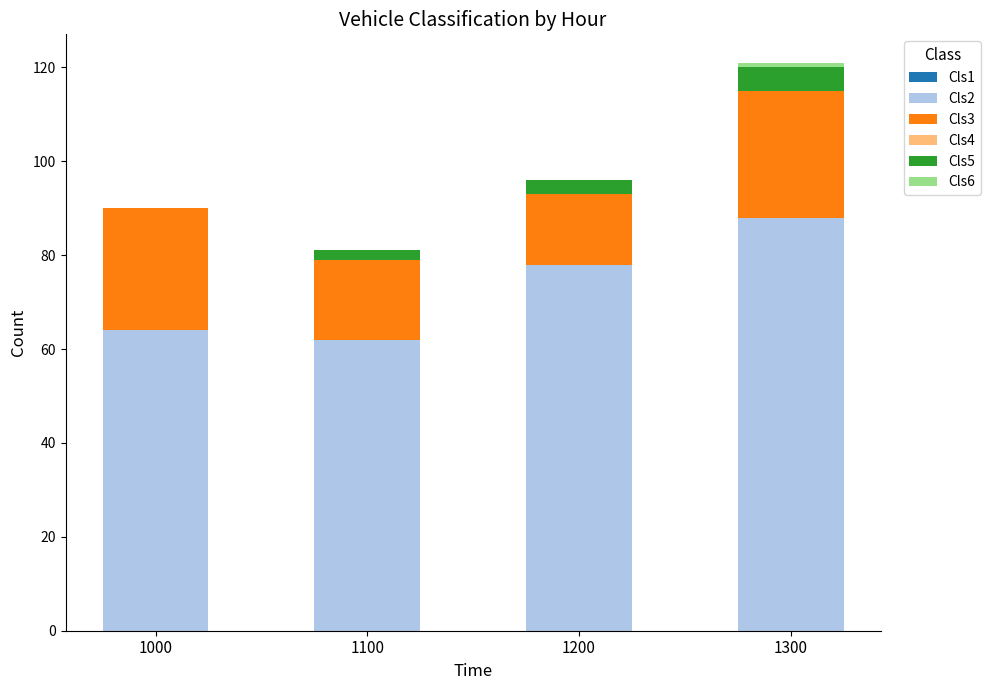

What is the total value across all series at 1200?

96